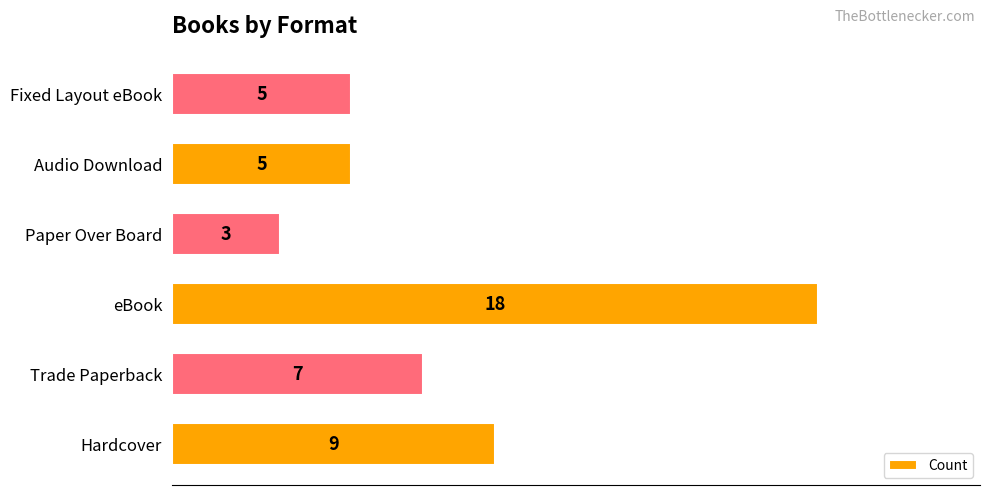

Count the number of categories in the chart.

6